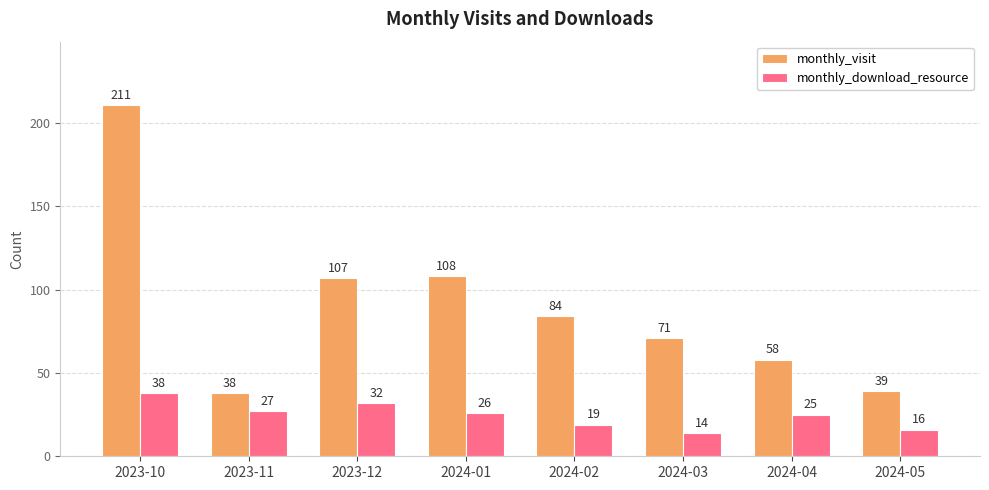

Reading left to right, extract all data points from this chart.

monthly_visit: 2023-10=211	2023-11=38	2023-12=107	2024-01=108	2024-02=84	2024-03=71	2024-04=58	2024-05=39
monthly_download_resource: 2023-10=38	2023-11=27	2023-12=32	2024-01=26	2024-02=19	2024-03=14	2024-04=25	2024-05=16